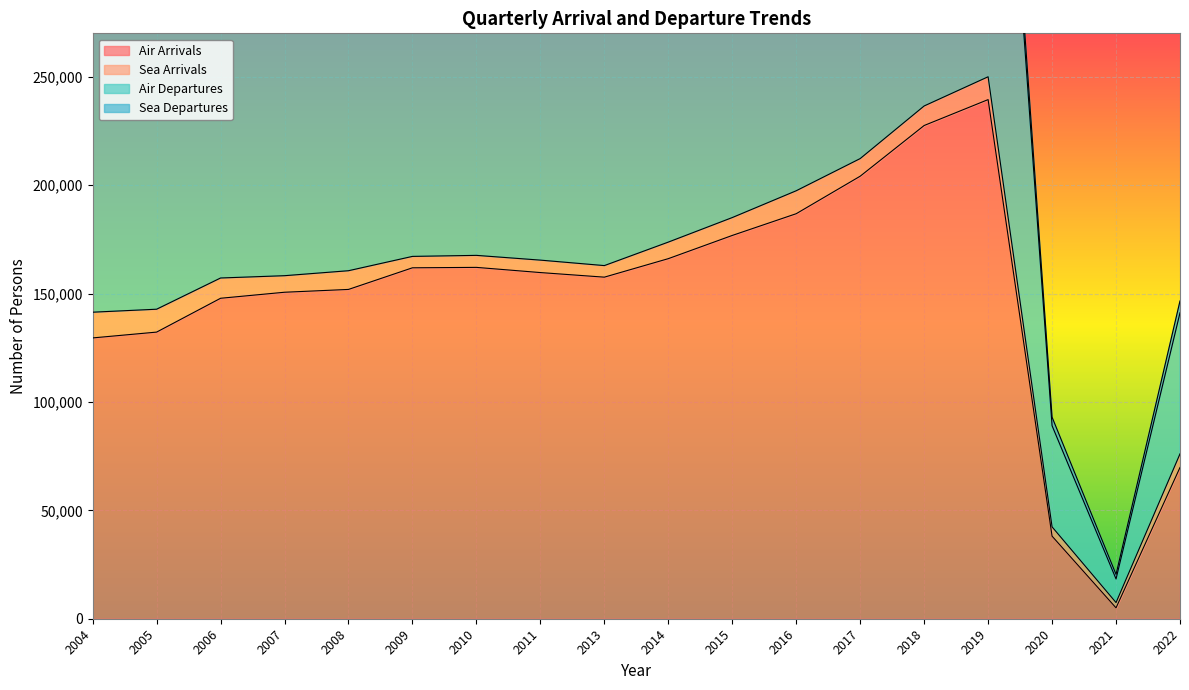

The value of Air Arrivals at 2011 is 76305. True or false?

False